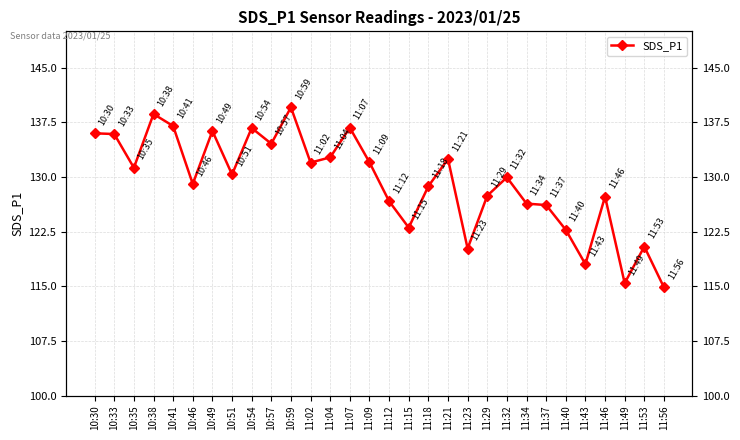

What is the difference between the maximum and minimum values?

24.7